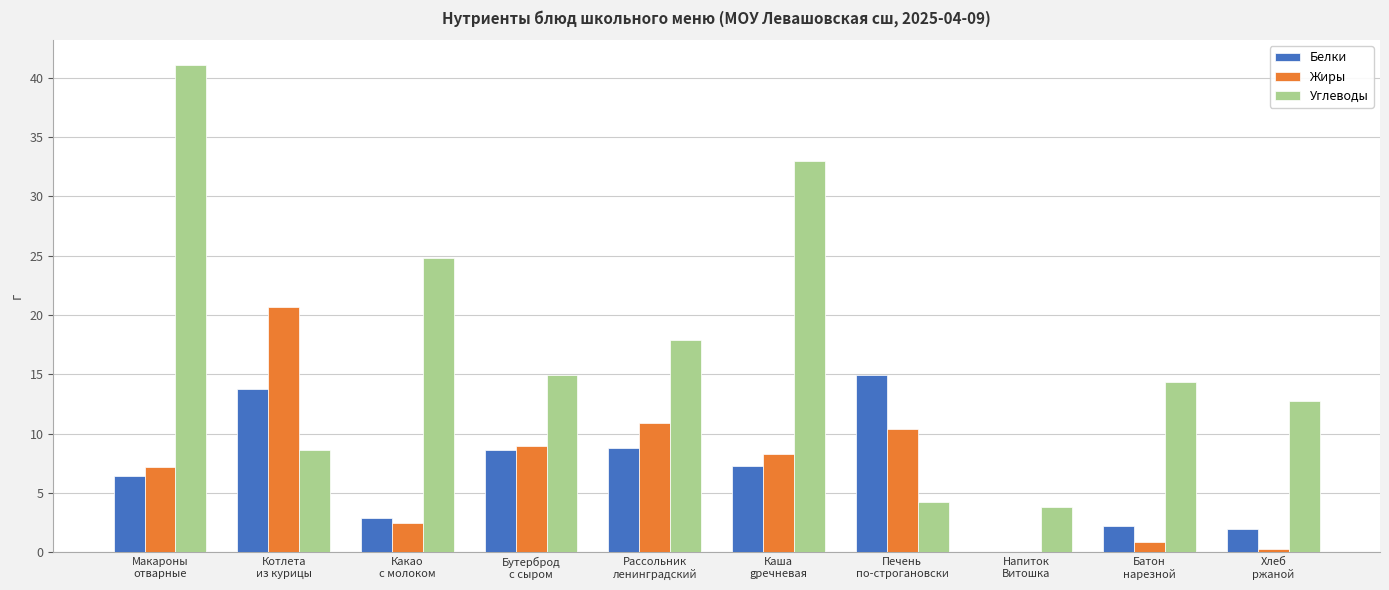

At which label is Жиры closest to 10?

Печень
по-строгановски